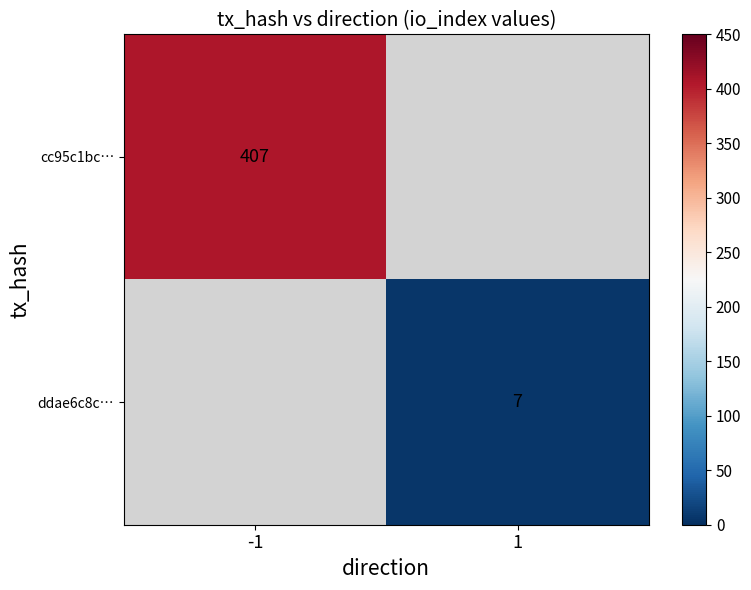

The value of cc95c1bc… at -1 is 84. True or false?

False